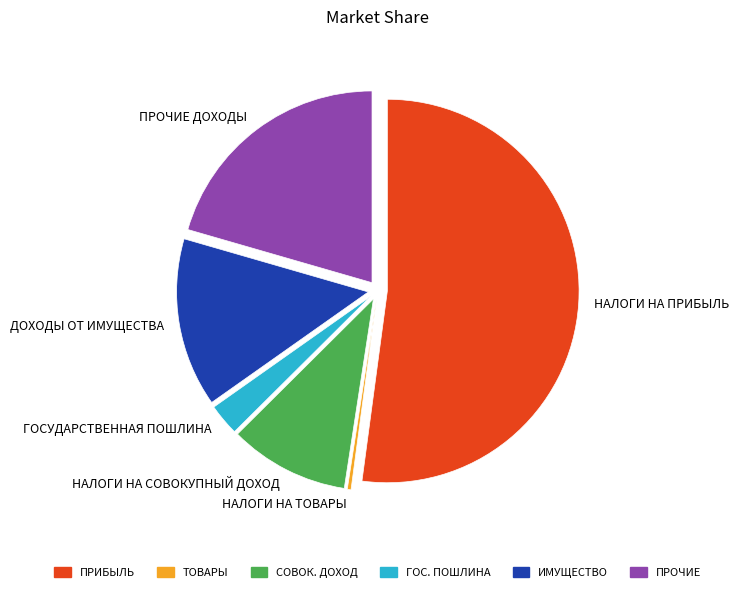

Does НАЛОГИ НА ПРИБЫЛЬ represent more than half of the total?

Yes